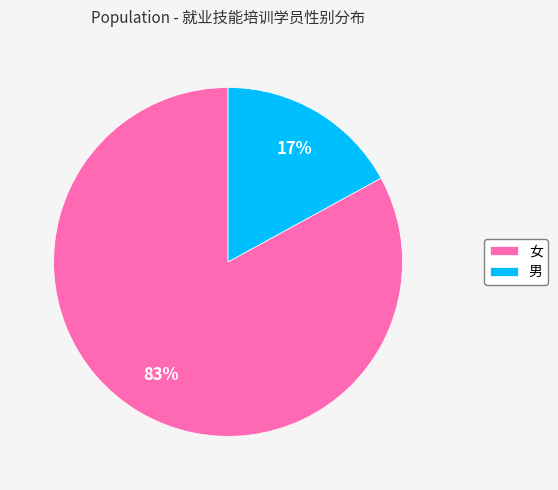

True or false: 女 accounts for 75% of the total.

False